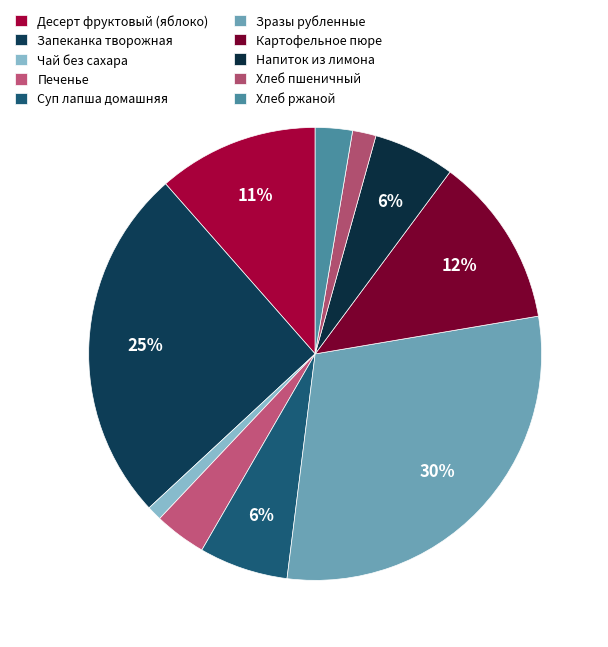

Between Зразы рубленные and Запеканка творожная, which is larger?

Зразы рубленные